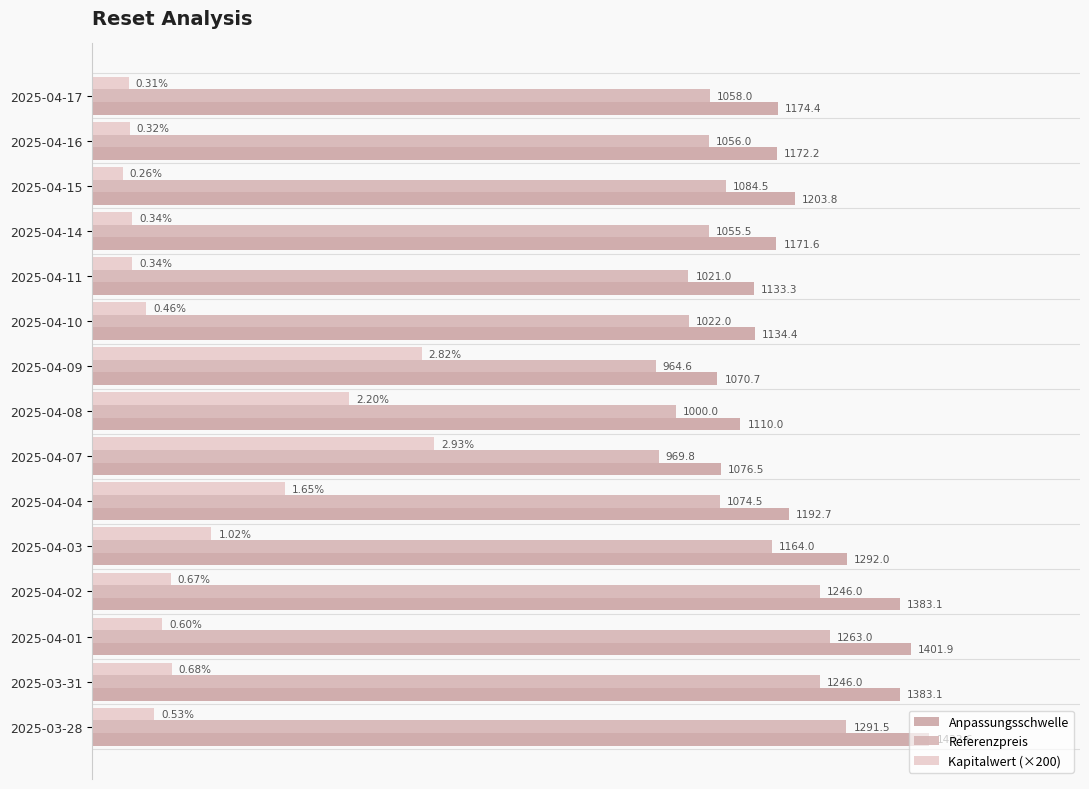

How many distinct data groups are displayed?

3